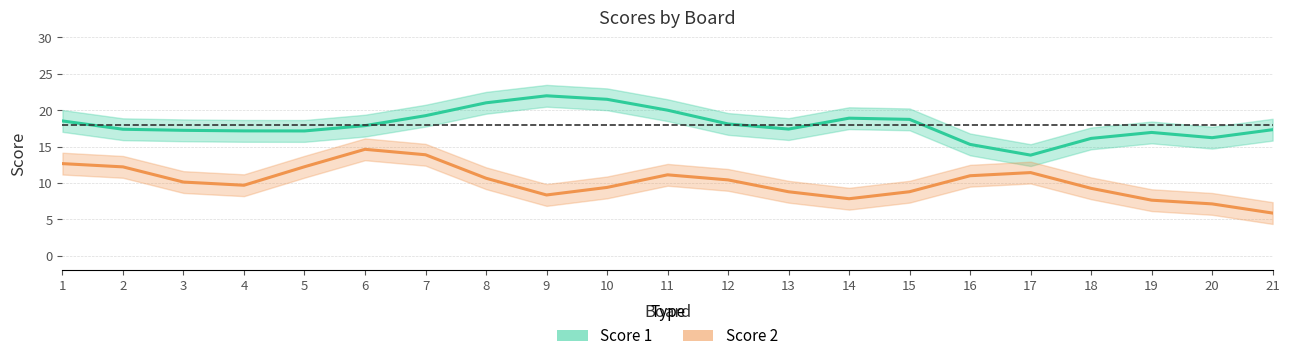

How many values in the Score 2 series exceed 10?

11